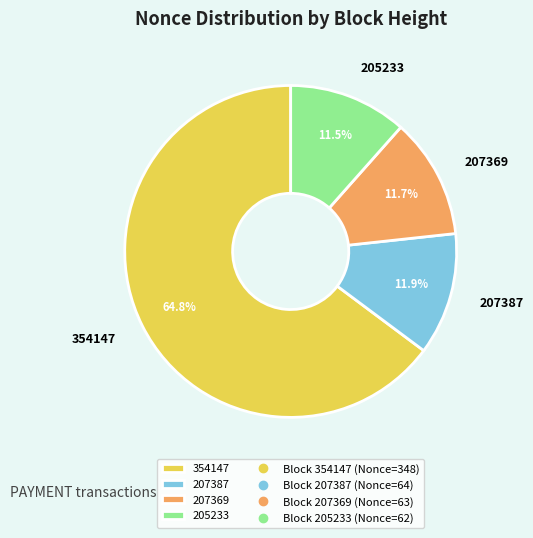

Which category has the biggest portion of the pie?

354147